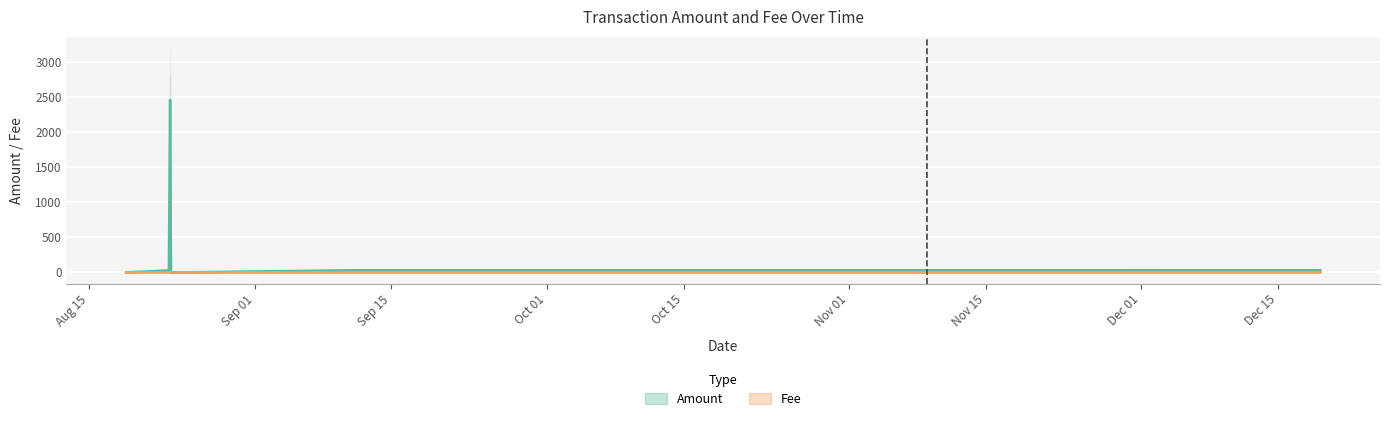

Reading left to right, list all the values displayed in this chart.

Amount: 0.0	0.0	28.0	2463.5	0.0	1.2	30.0	30.0	30.0	30.0	30.0	30.6	30.0
Fee: 0.0	0.0	2.0	2.0	0.0	0.0	0.0	0.0	0.0	0.0	0.0	0.1	0.1